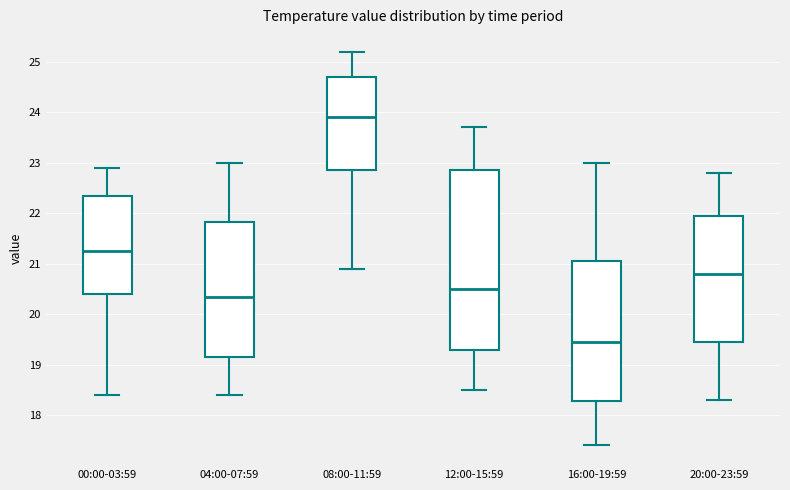

Reading left to right, read every box against the y-axis: the position of its median line, the range the box covers, and the ends of its whiskers. The values are not printed on the chart, so give them approximately, as read against the axis.

00:00-03:59: median 21.3, box 20.4 to 22.4, whiskers 18.4 to 22.9
04:00-07:59: median 20.4, box 19.2 to 21.8, whiskers 18.4 to 23.0
08:00-11:59: median 23.9, box 22.9 to 24.7, whiskers 20.9 to 25.2
12:00-15:59: median 20.5, box 19.3 to 22.9, whiskers 18.5 to 23.7
16:00-19:59: median 19.5, box 18.3 to 21.1, whiskers 17.4 to 23.0
20:00-23:59: median 20.8, box 19.5 to 22.0, whiskers 18.3 to 22.8